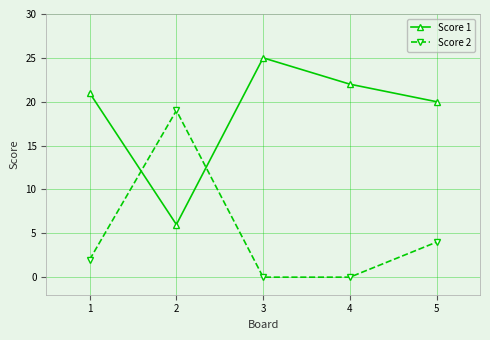

What is the spread (max minus min) of values at 2?

13